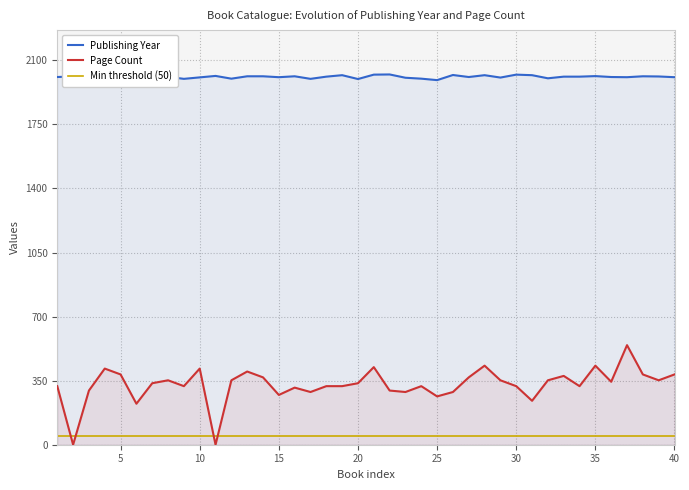

How many lines are shown in the chart?

3